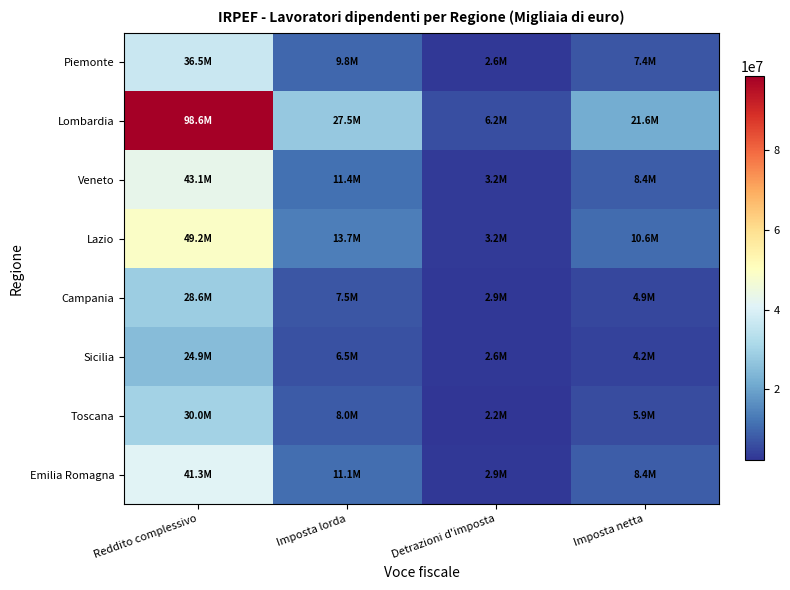

Which series has the widest spread of values?

Lombardia